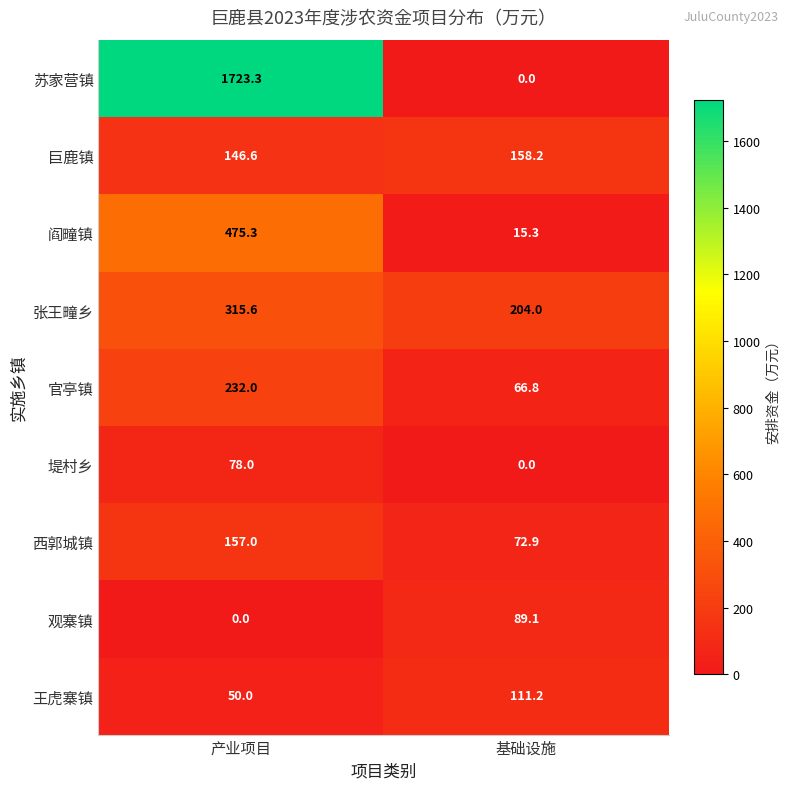

At which label is 阎疃镇 closest to 245?

基础设施